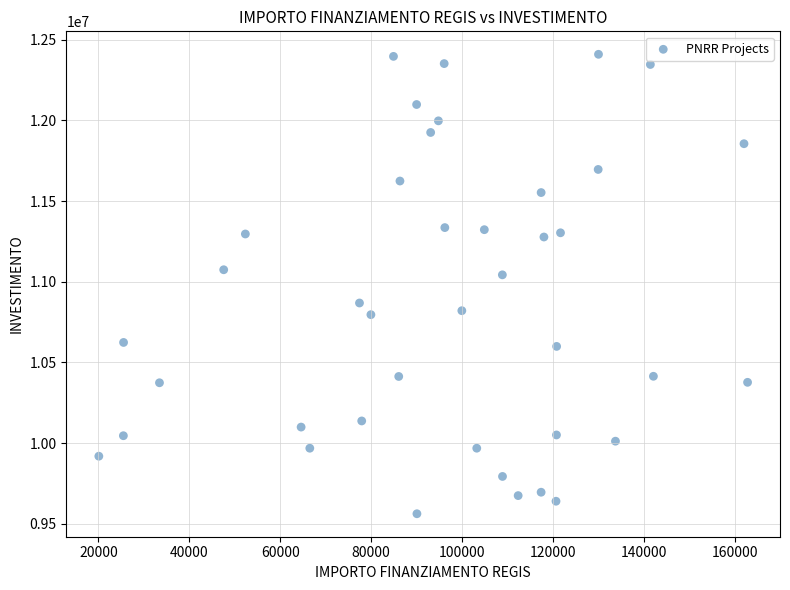

What is the range of X values (max minus min)?

142668.0